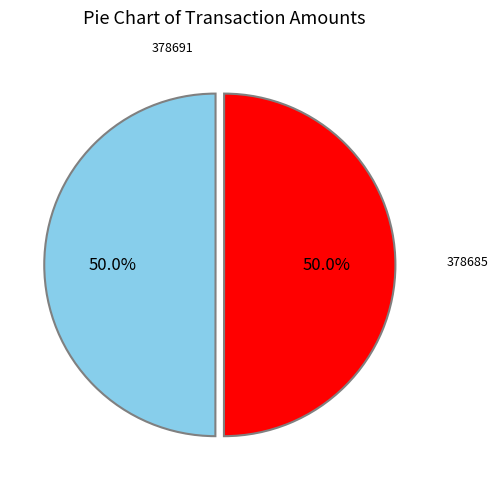

To the nearest percent, what is the average slice percentage?

50%